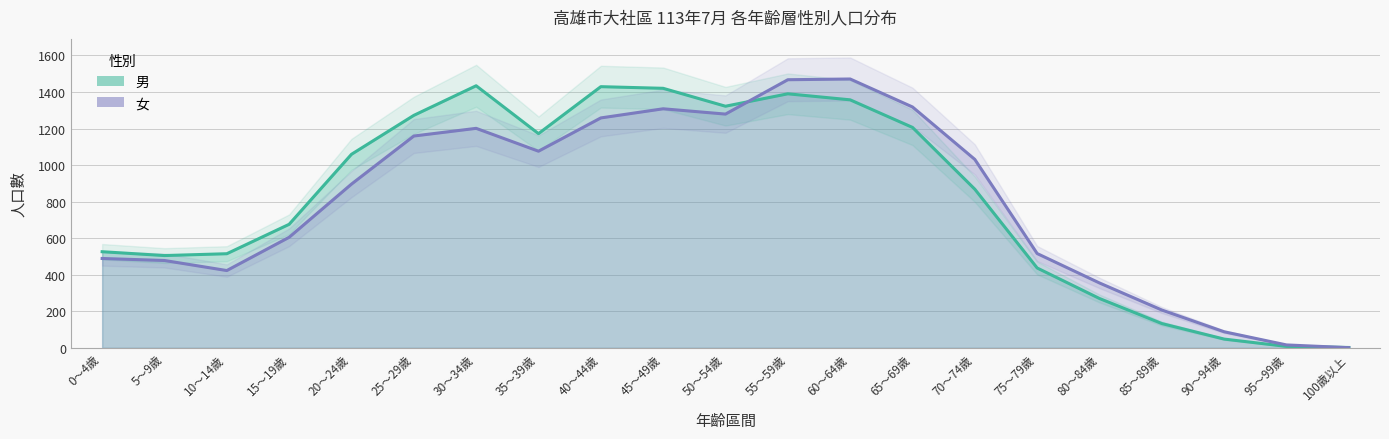

What is the average value of the 男 series?

812